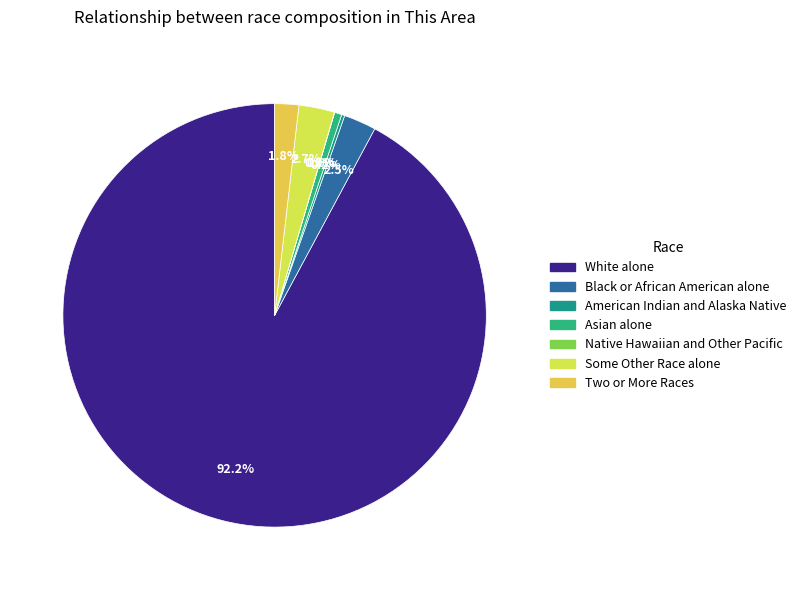

What percentage is the Black or African American alone slice, to the nearest percent?

2%